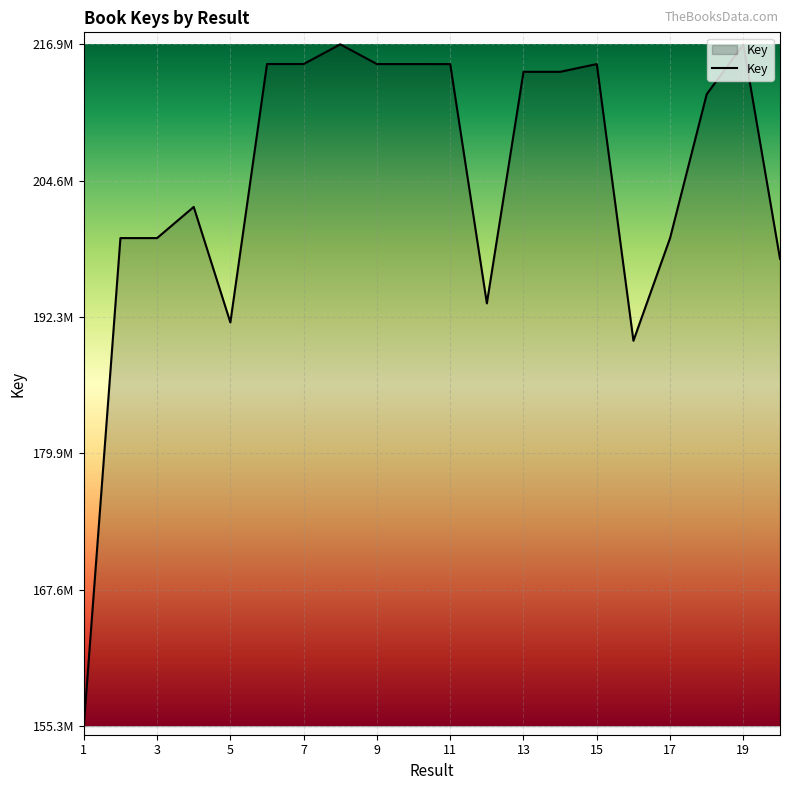

Does the chart display data point markers on the line(s)?

No